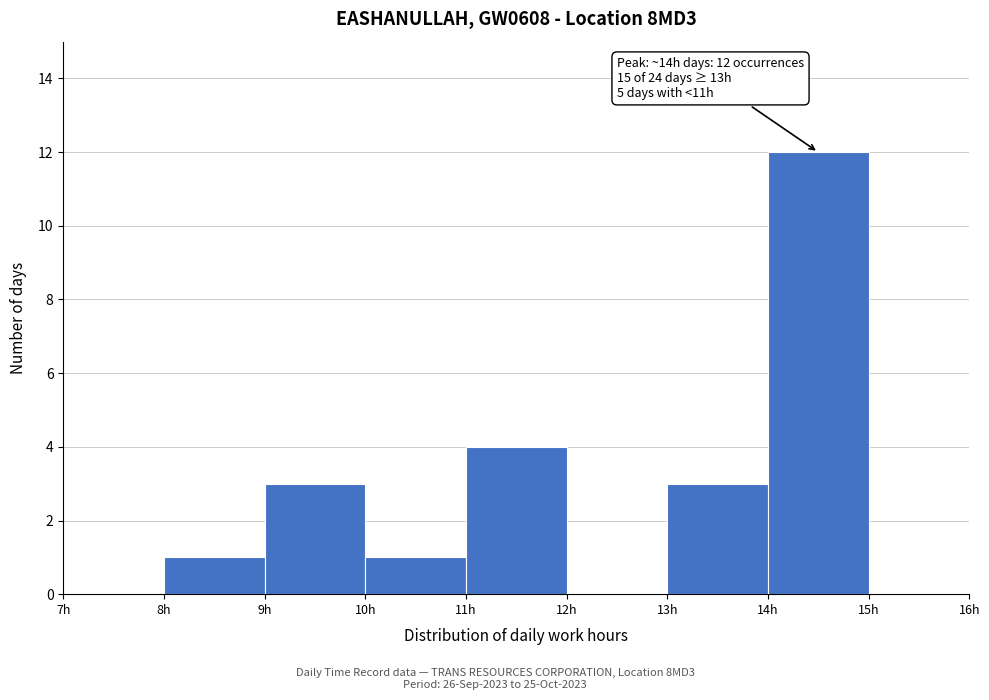

Which range on the x-axis has the tallest bar?

14 to 15